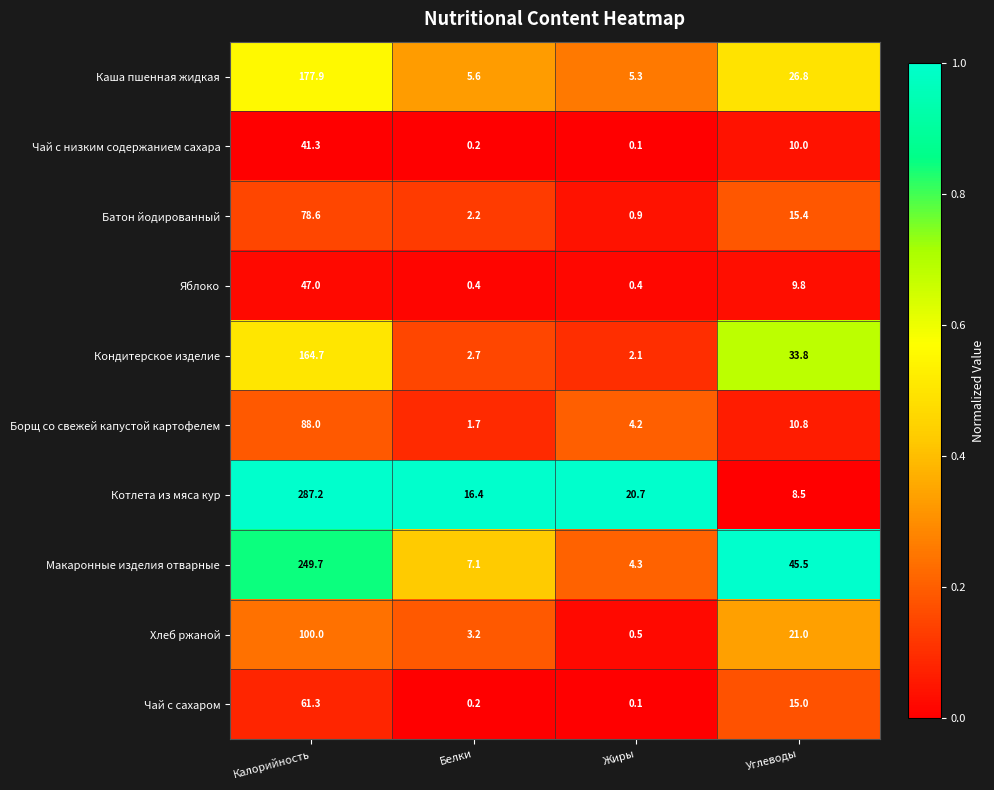

At which category does the chart reach its minimum across all series?

Жиры